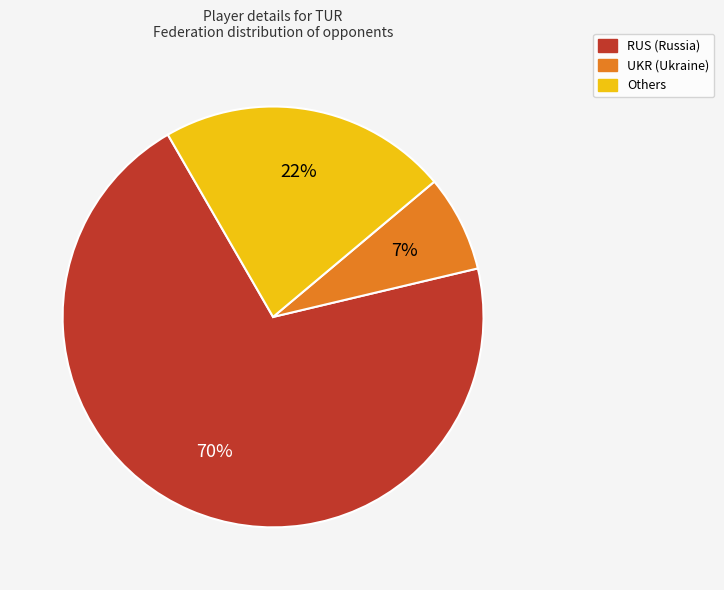

To the nearest percent, what is the average slice percentage?

33%